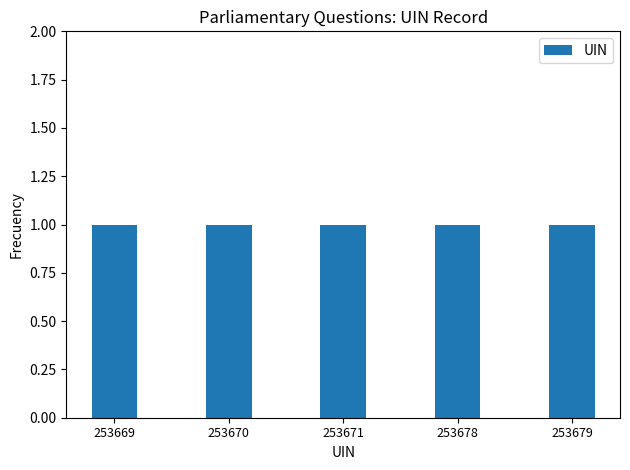

Reading right to left, what are all the values shown in this chart?

253679	253678	253671	253670	253669